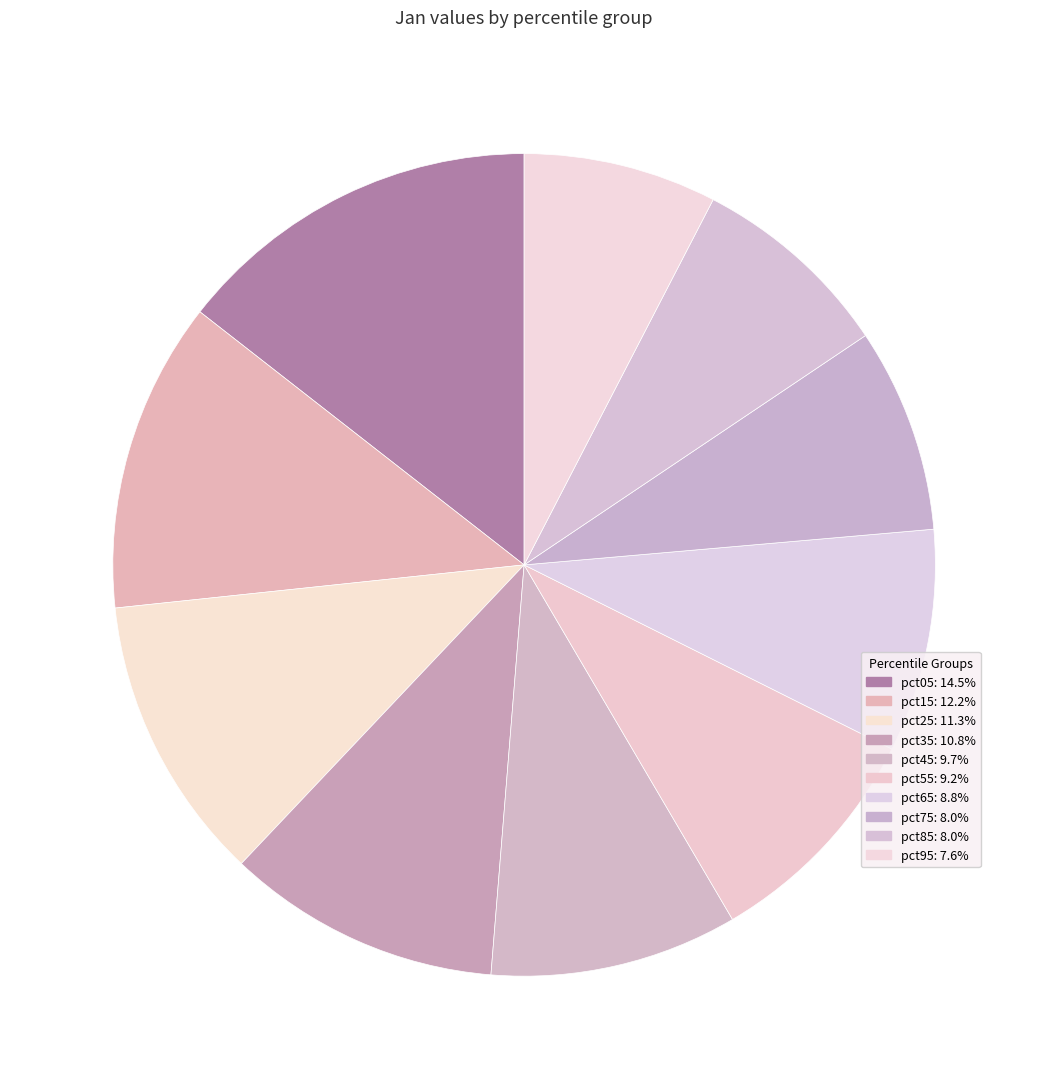

Which category has the biggest portion of the pie?

pct05